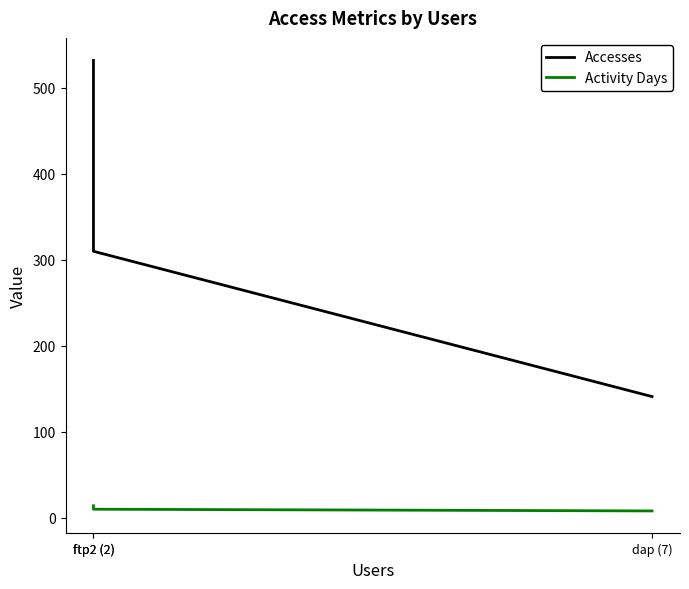

What is the spread (max minus min) of values at ftp2 (2)?

518